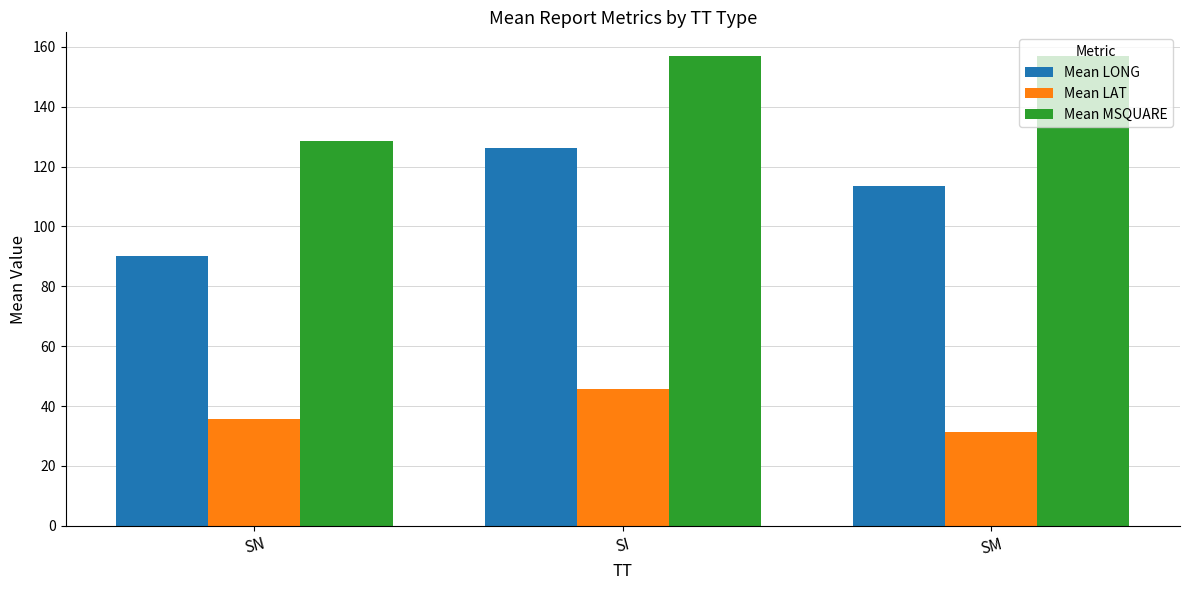

What is the highest value of the Mean LONG series?

126.2